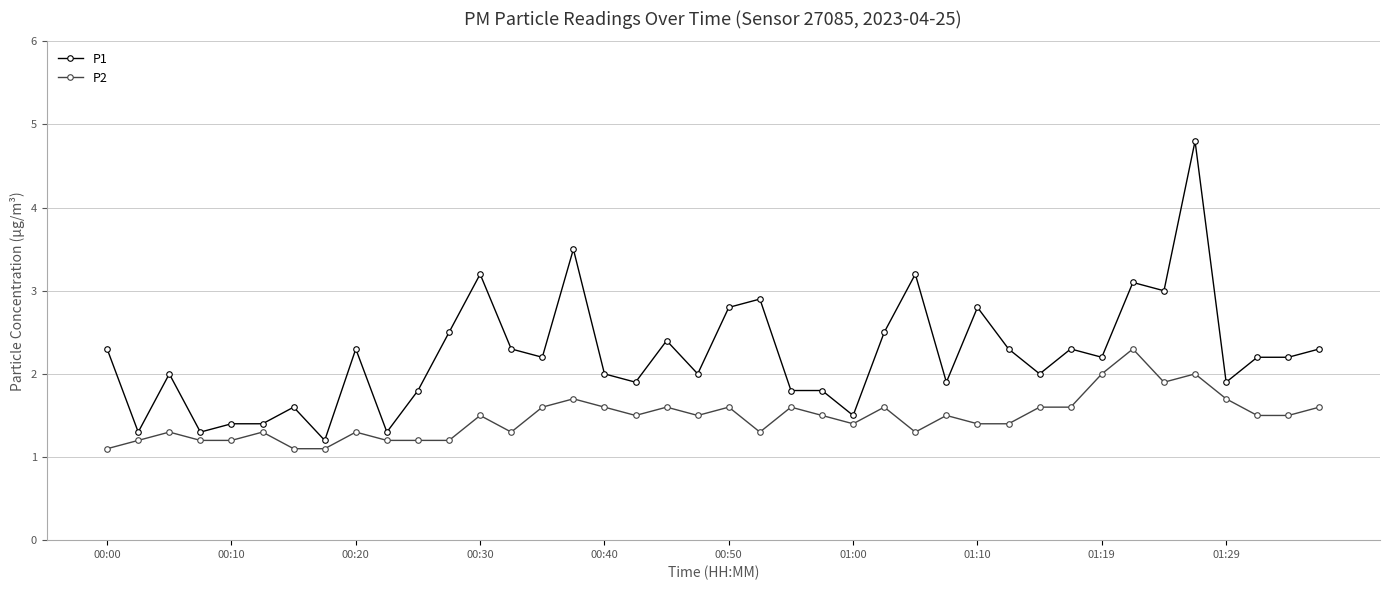

Which series has the widest spread of values?

P1